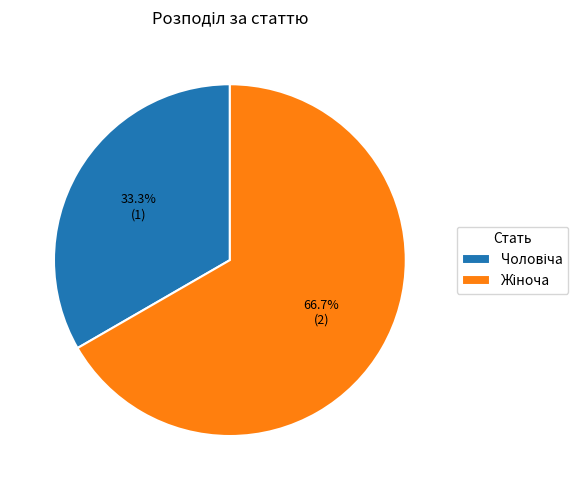

How many segments does this pie chart have?

2